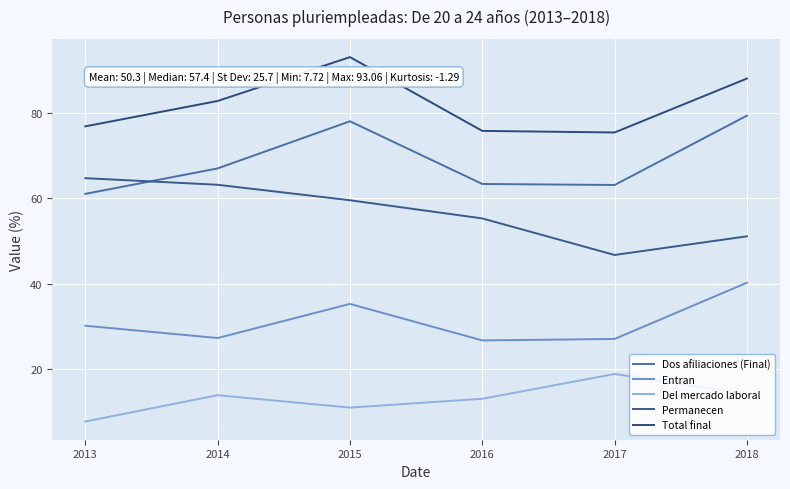

Does the chart display data point markers on the line(s)?

No